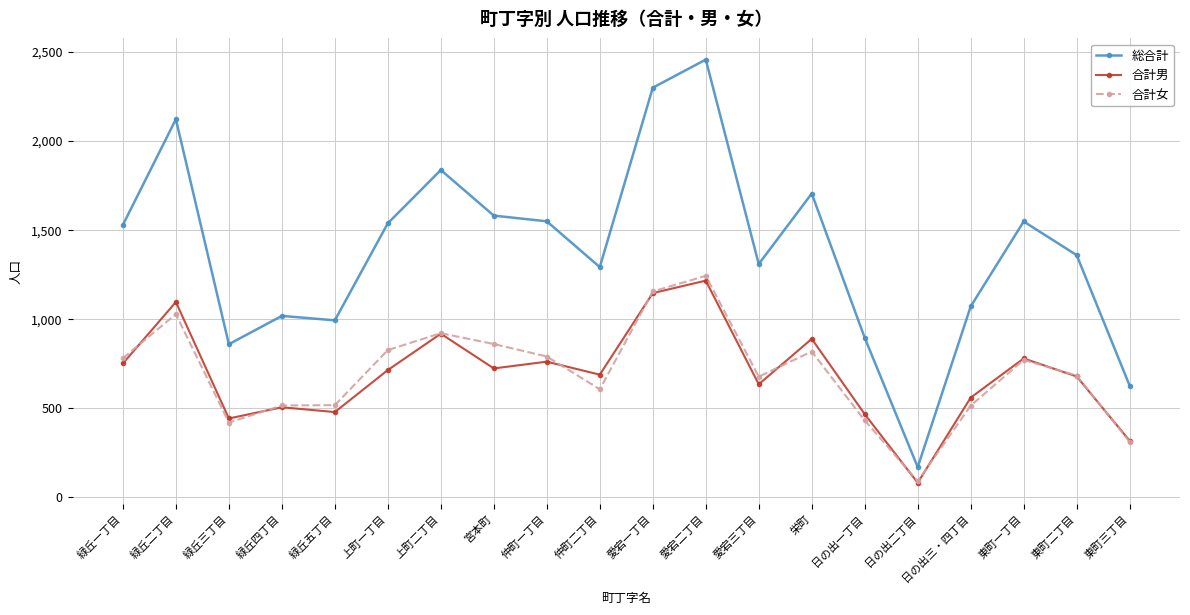

What is the label of the 4th point from the left?

緑丘四丁目